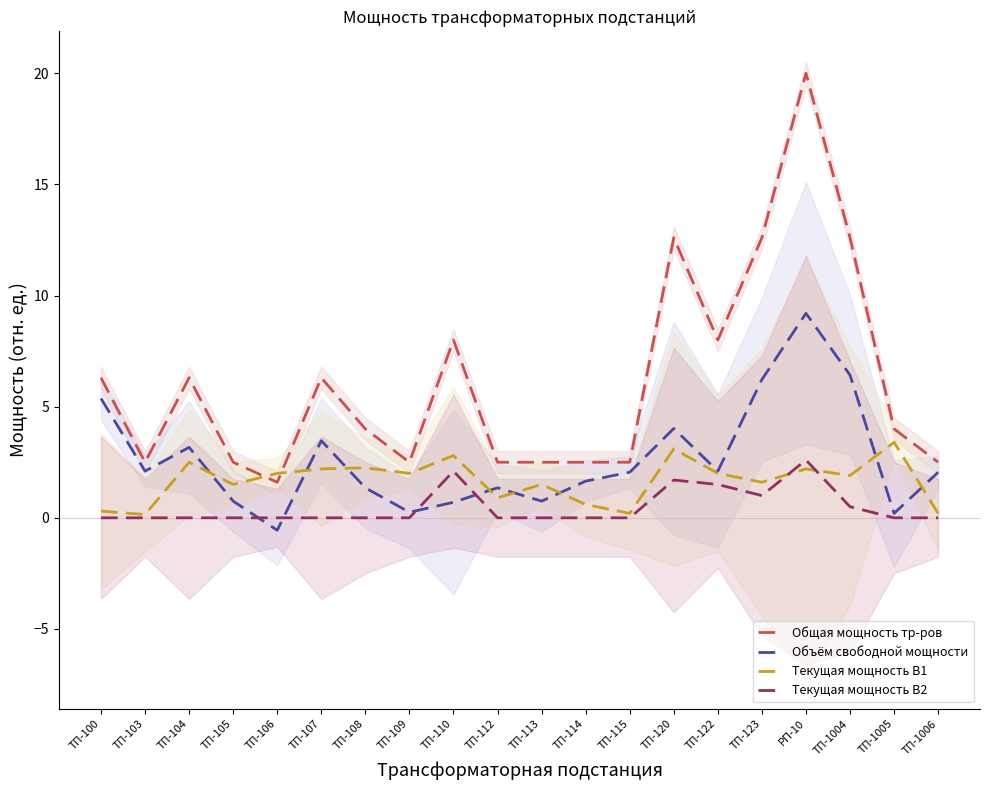

Where is the first local minimum for Объём свободной мощности?

ТП-103